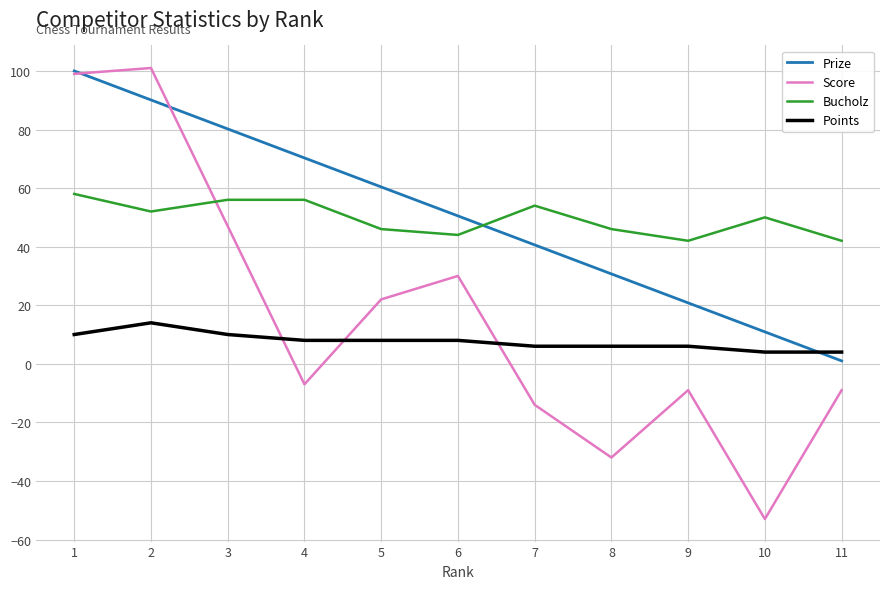

Which series has the widest spread of values?

Score